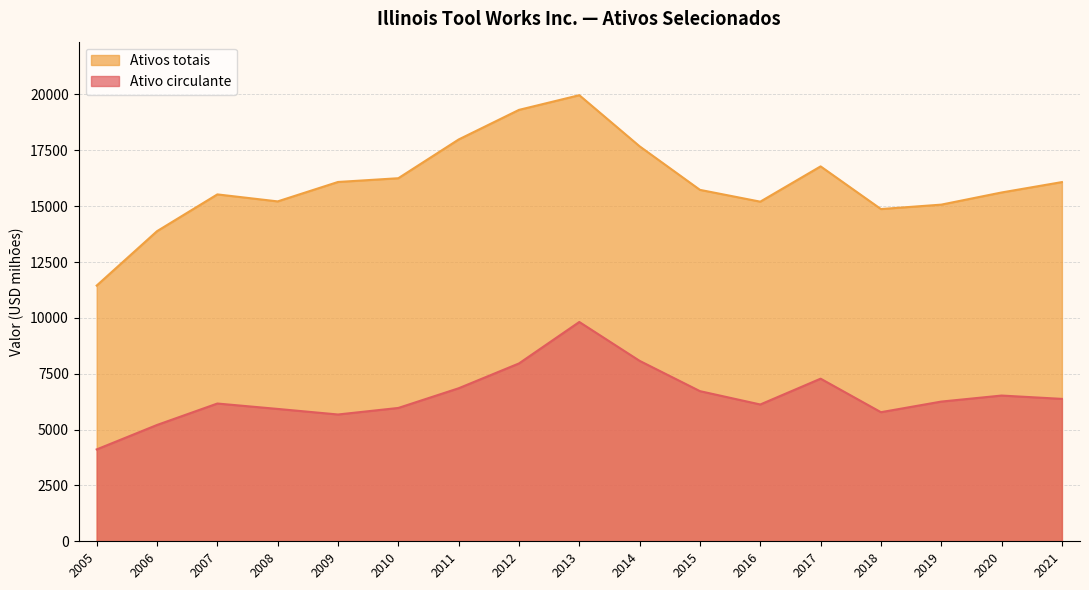

What is the difference between the Ativo circulante values at 2012 and 2010?

1992